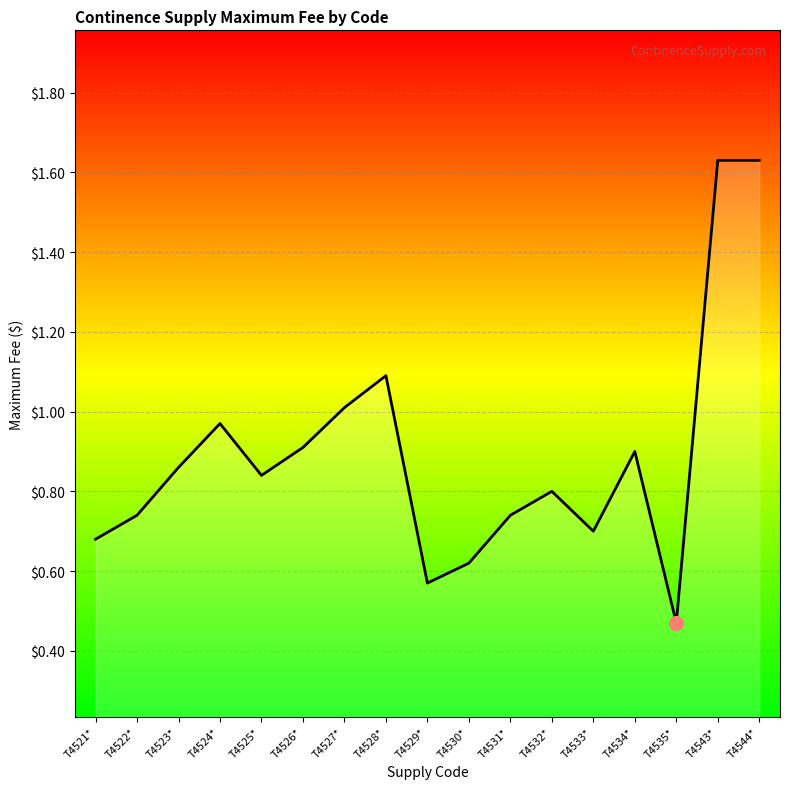

What value does the data have at T4528*?

1.1